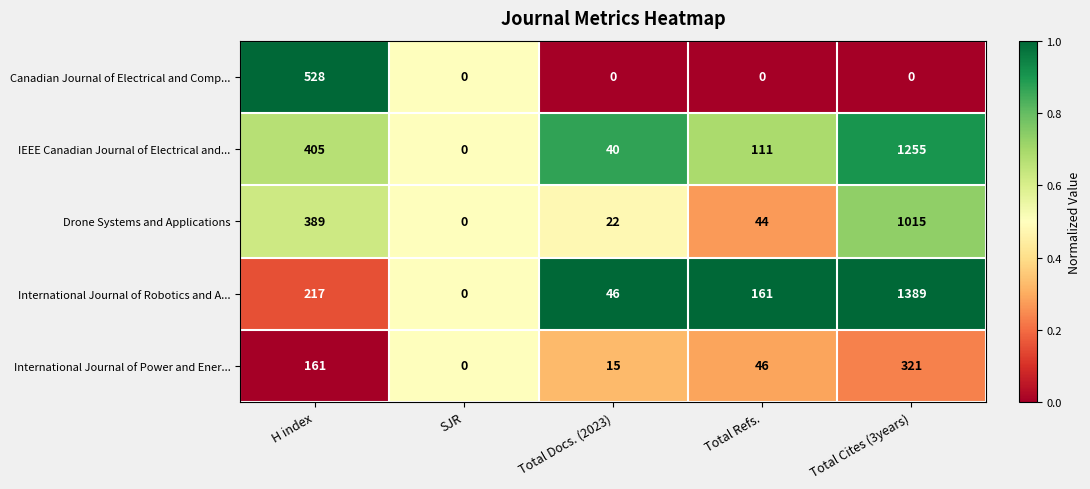

What is the highest value of the Canadian Journal of Electrical and Comp... series?

528